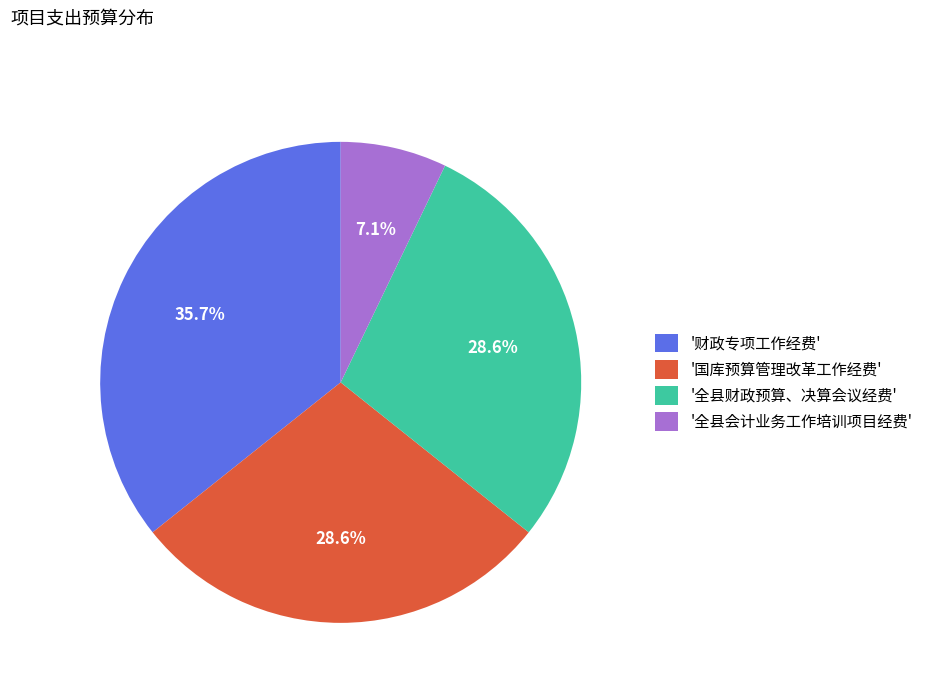

Is there a majority slice in this chart?

No